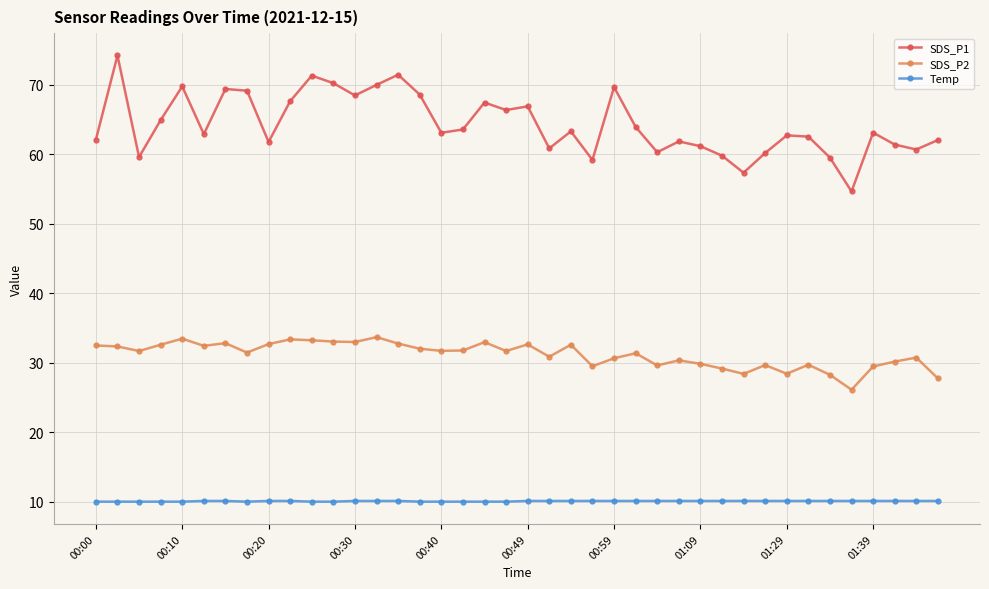

True or false: Temp and SDS_P1 cross at least once.

False